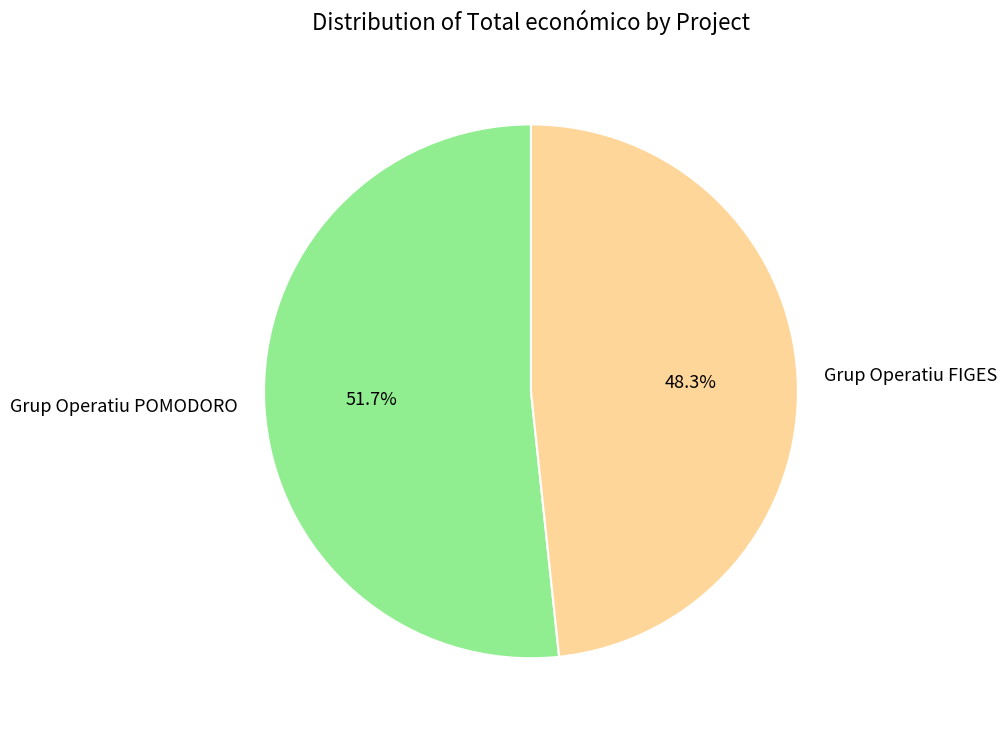

What percentage is the Grup Operatiu POMODORO slice, to the nearest percent?

52%